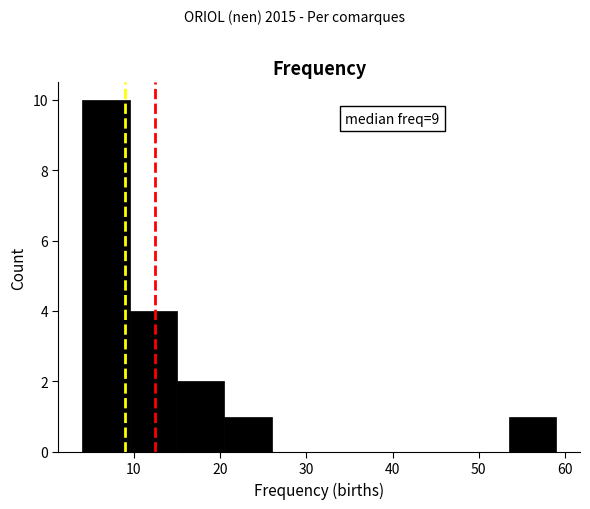

Over which range of the x-axis is the bar tallest?

4.0 to 9.5